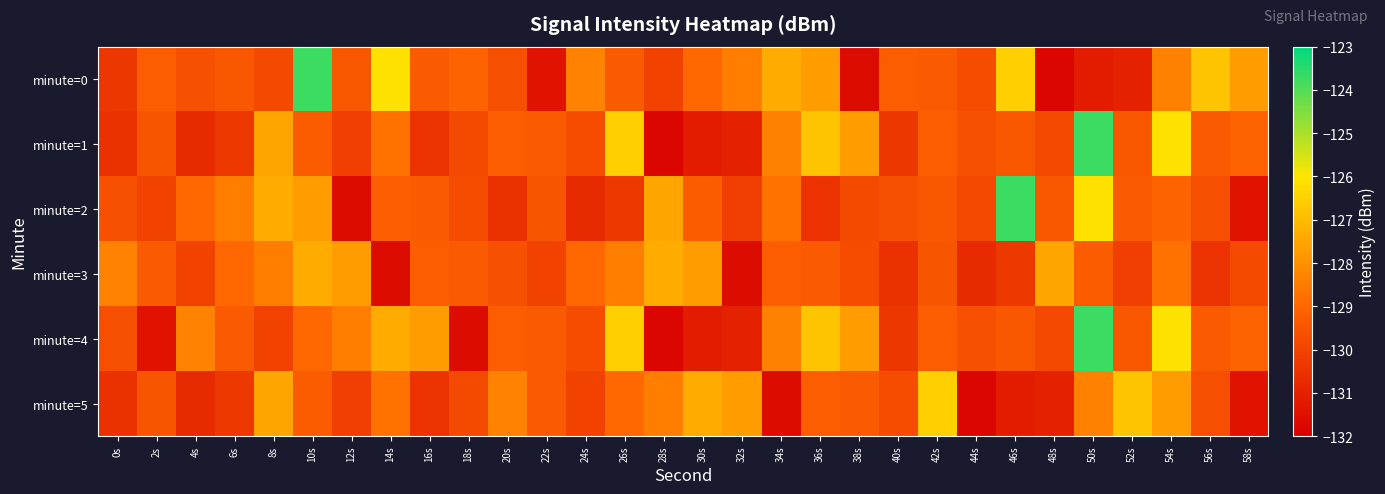

Which series has the largest total across all categories?

minute=0